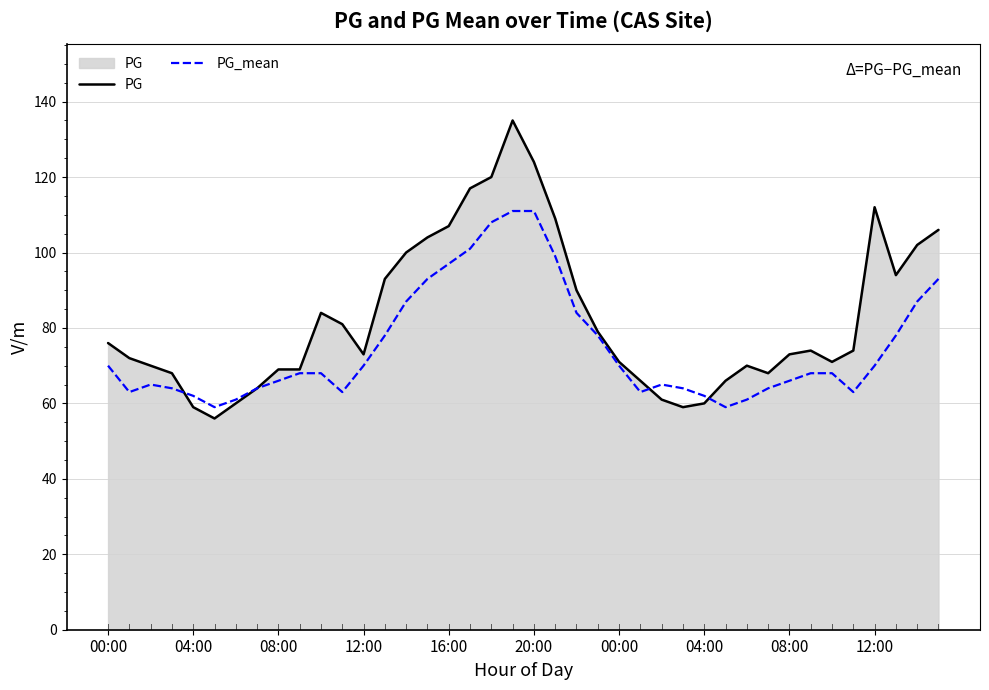

At how many categories does at least one series exceed 111?

5